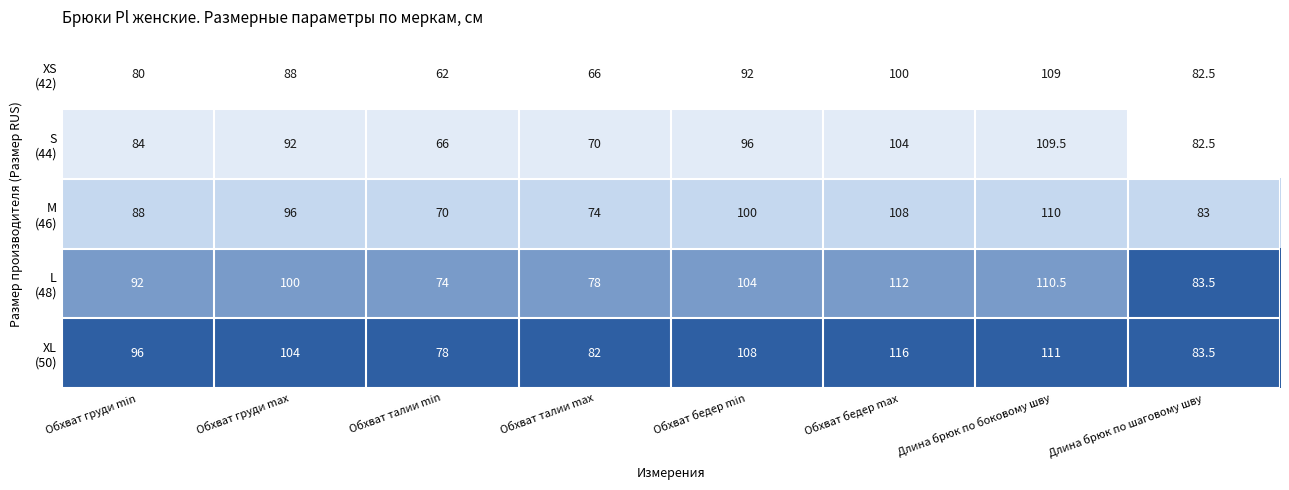

What is the total value across all series at Обхват груди max?

480.0